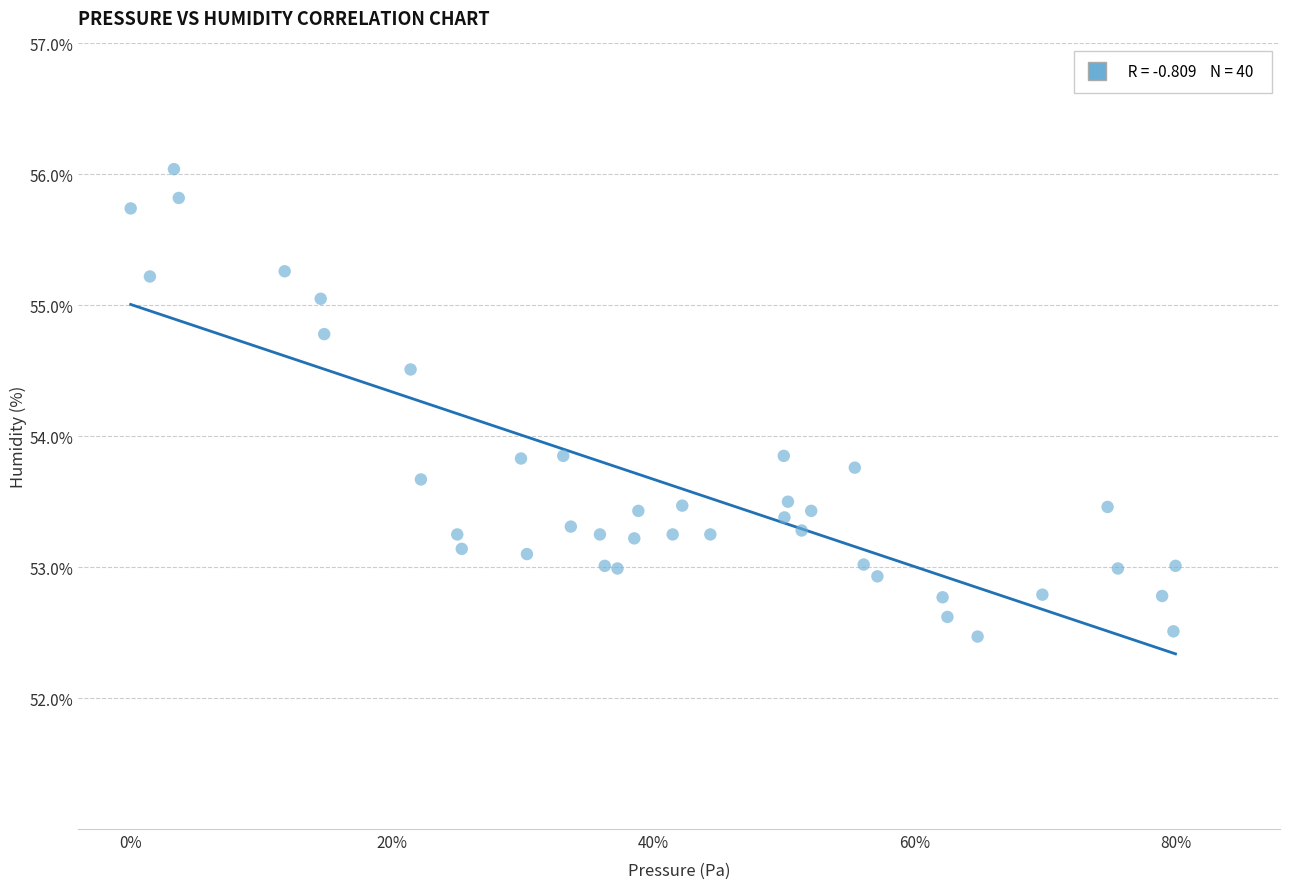

What is the range of Y values (max minus min)?

3.6